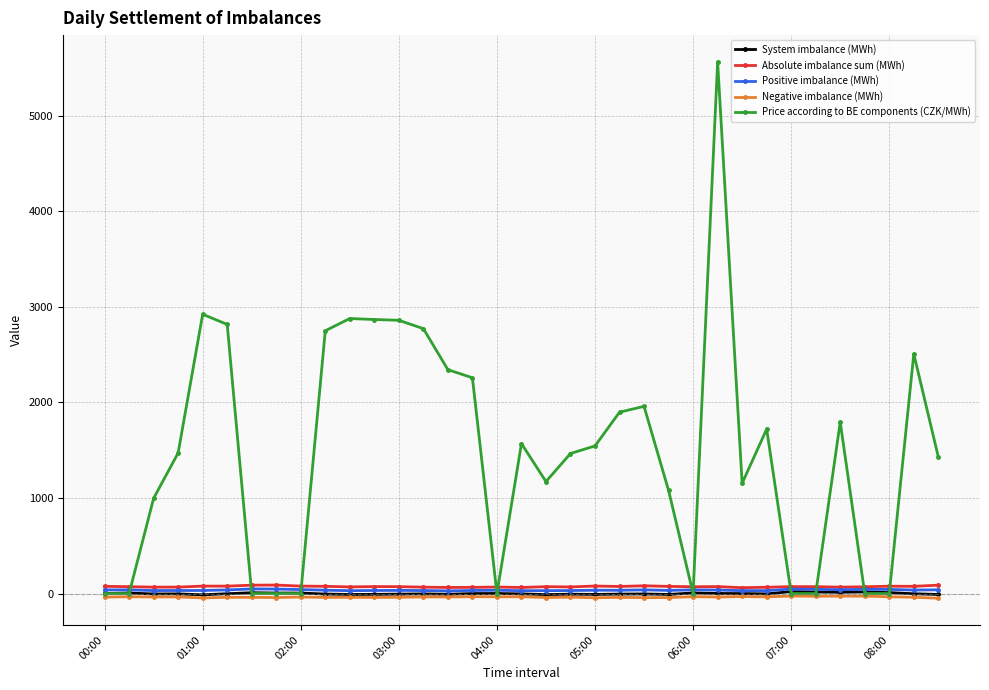

Which series has the largest range (max minus min)?

Price according to BE components (CZK/MWh)